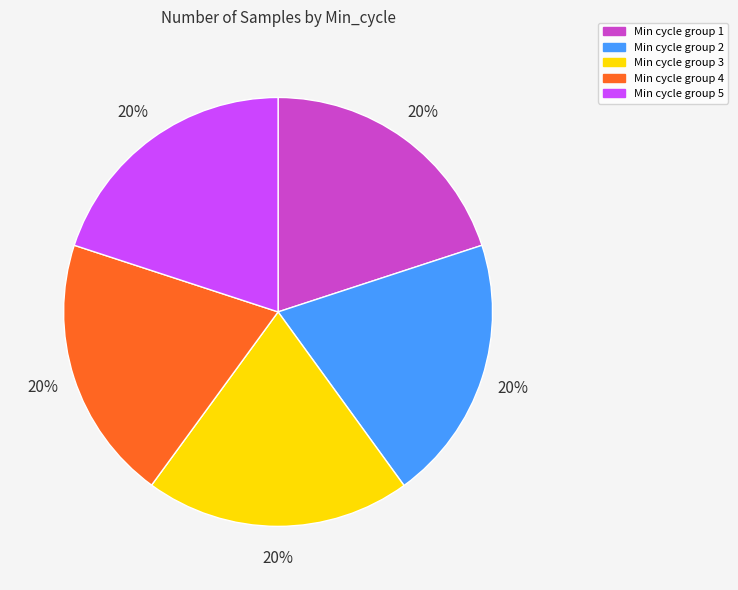

Count the number of slices in the pie.

5